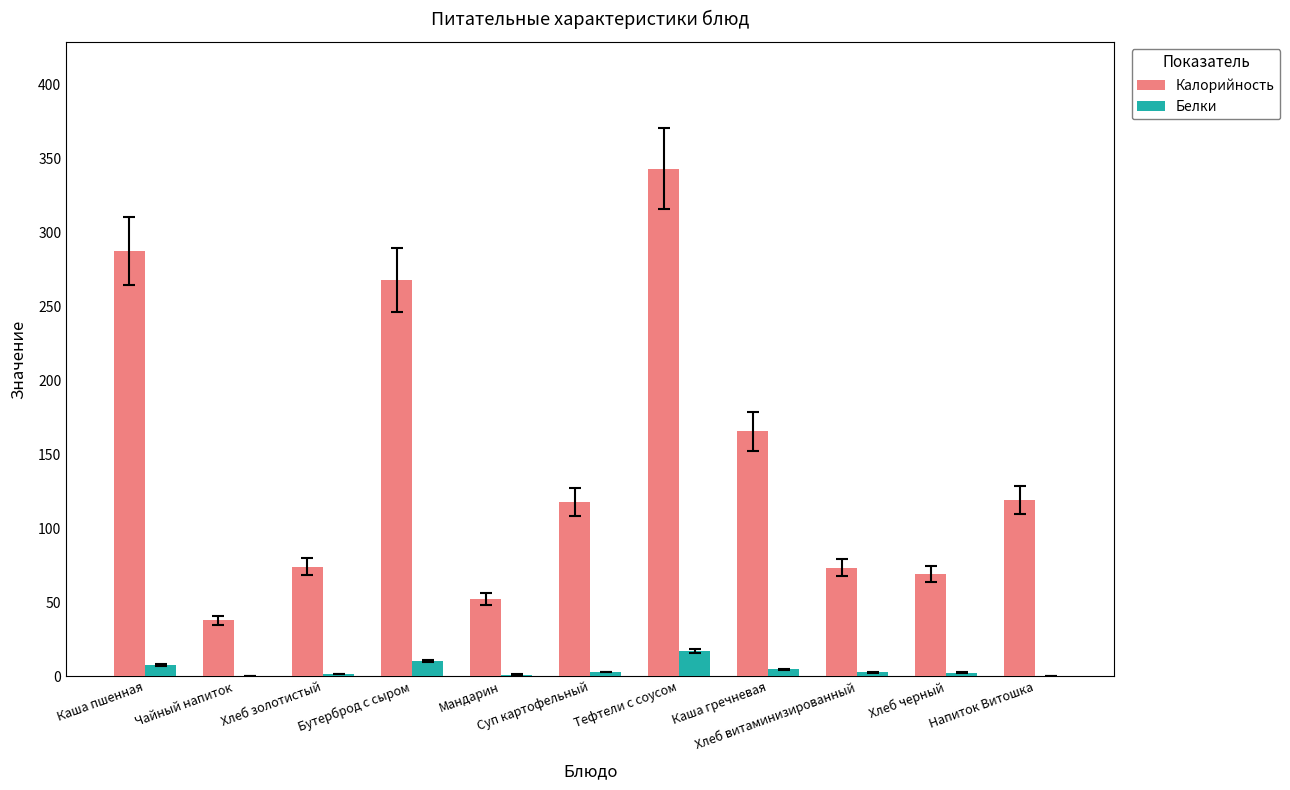

What is the average value of the Белки series?

4.5